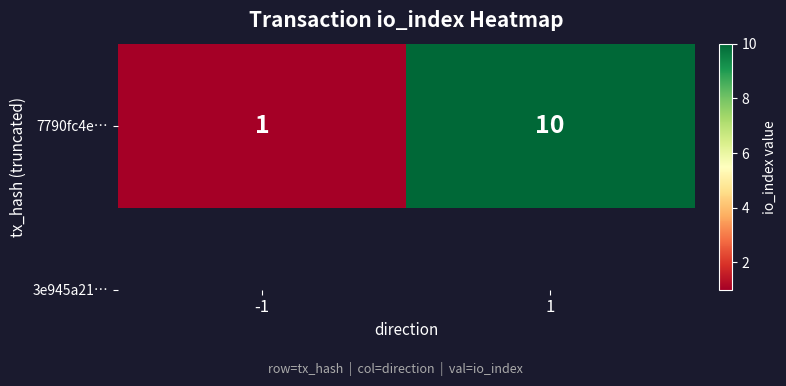

What is the smallest value displayed?

1